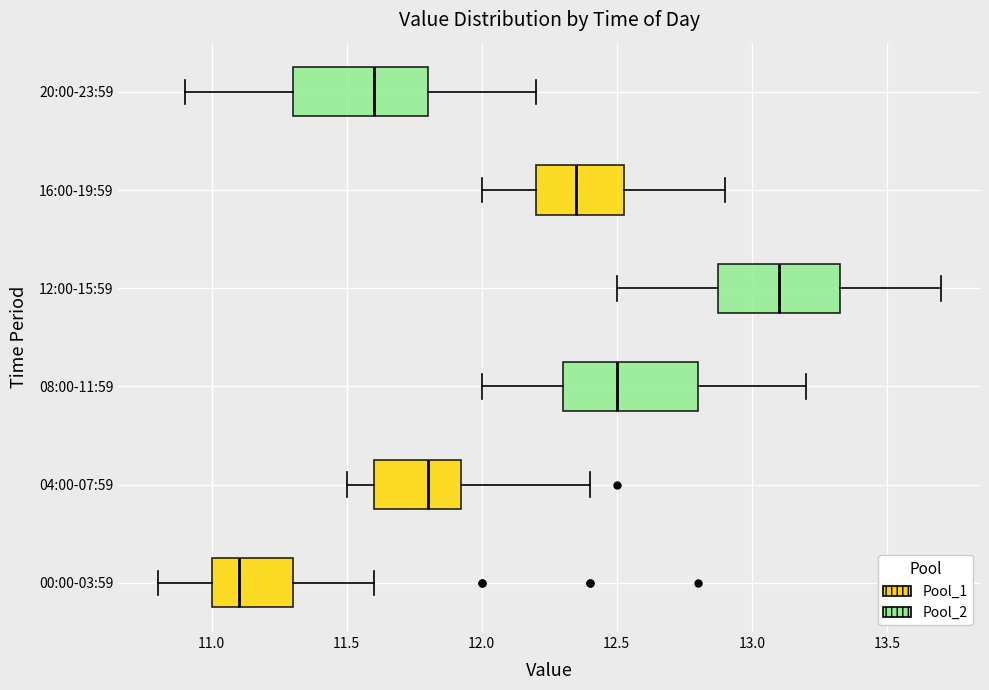

Which box has the furthest to the left median line?

00:00-03:59